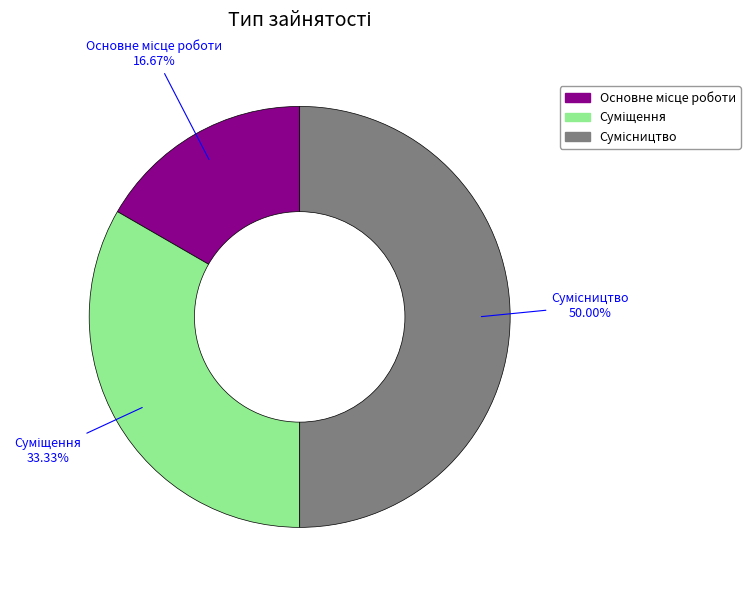

Is Суміщення the majority of the pie?

No